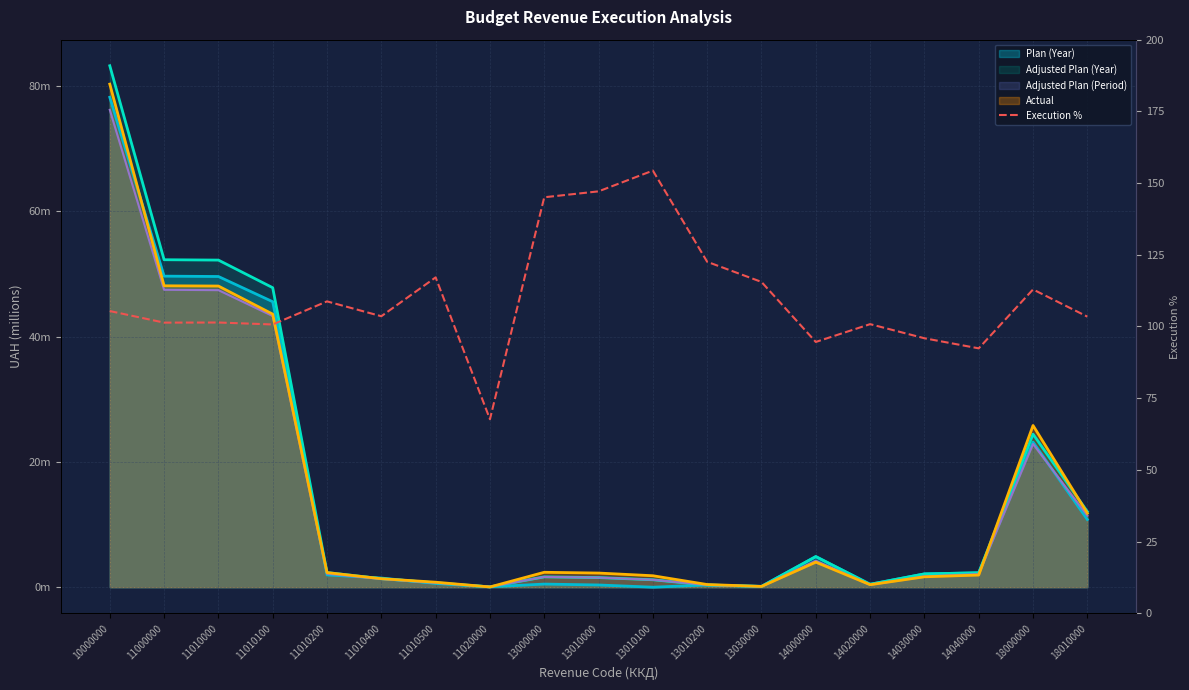

Where does the data first go above 103?

10000000